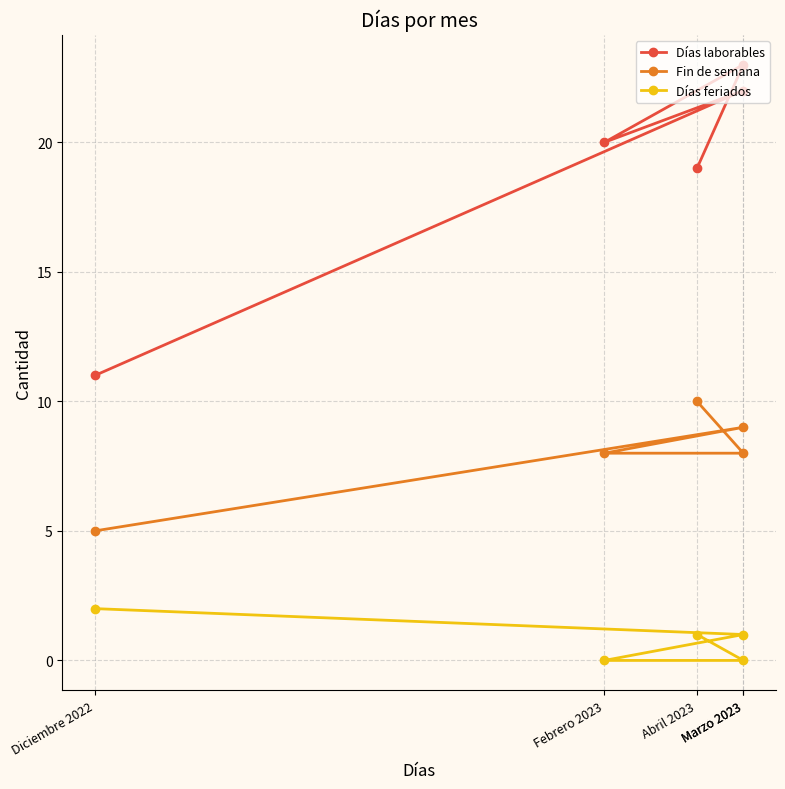

Is the value of Días laborables at Marzo 2023 greater than the value of Días feriados at Febrero 2023?

Yes